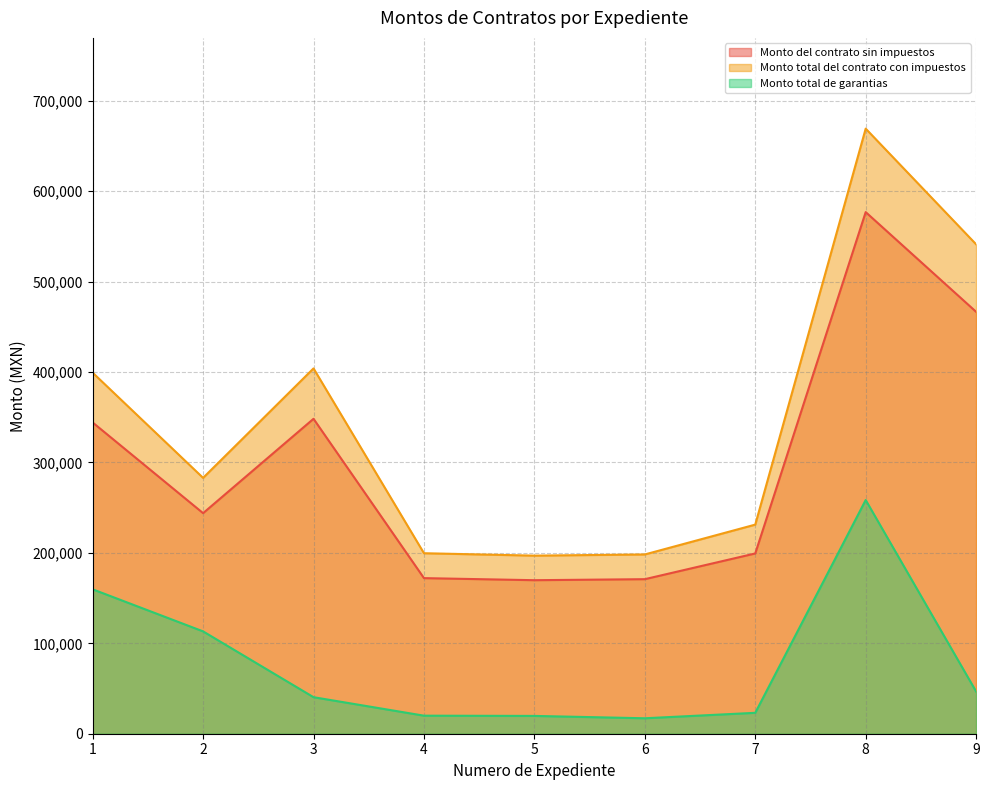

Is the value of Monto total de garantias at 4 greater than the value of Monto del contrato sin impuestos at 1?

No